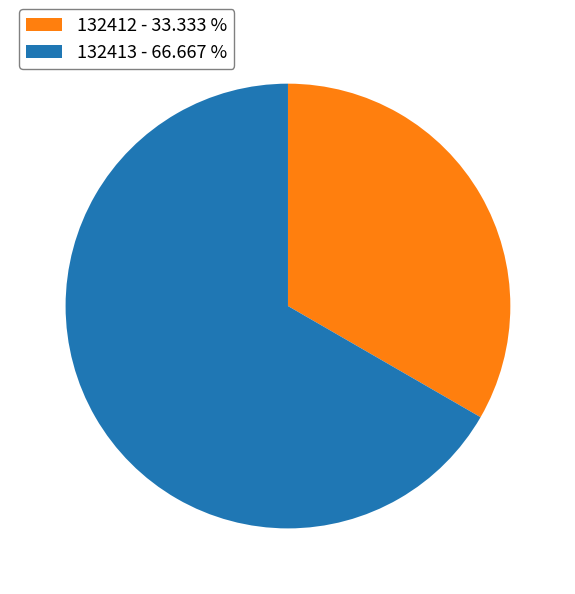

True or false: 132413 accounts for 53% of the total.

False